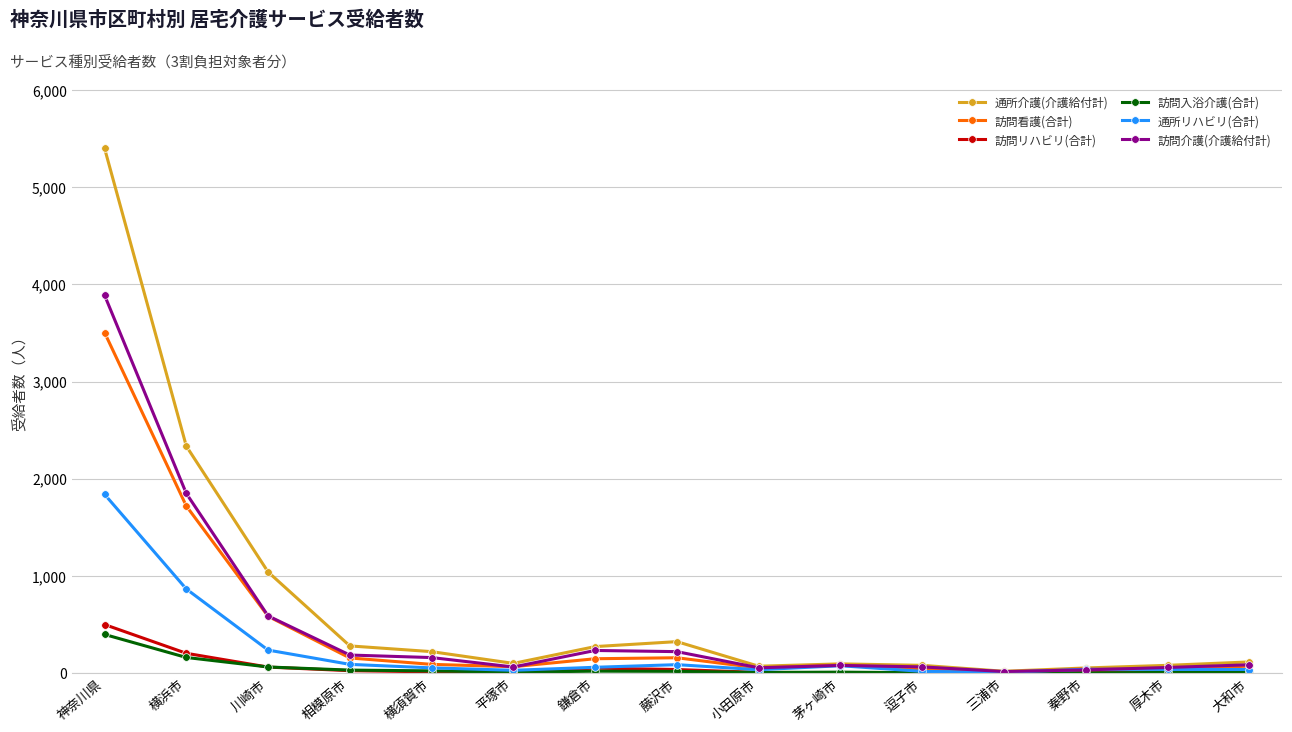

What is the total value across all series at 神奈川県?

15535